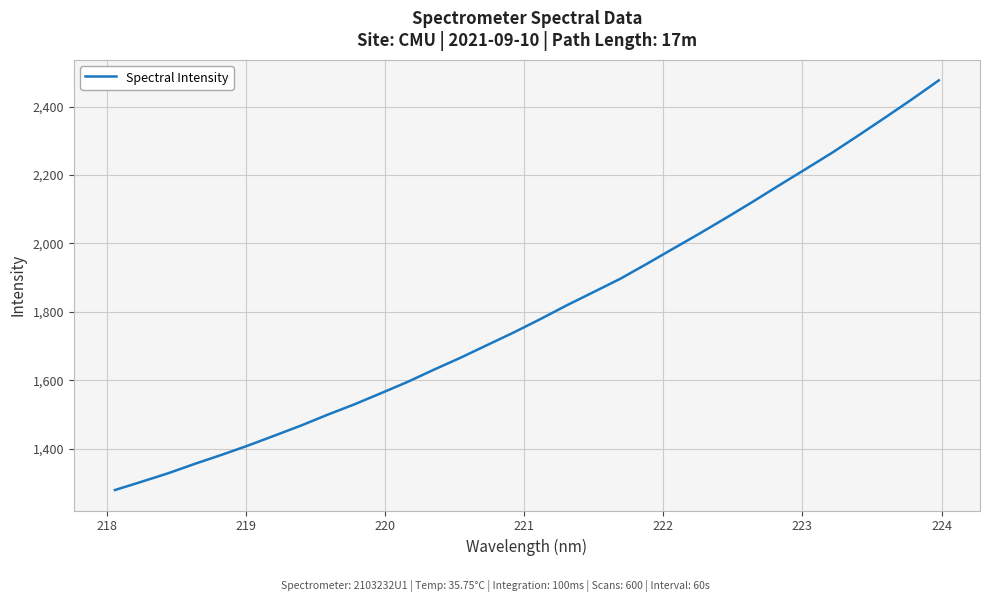

What is the greatest value displayed?

2476.6